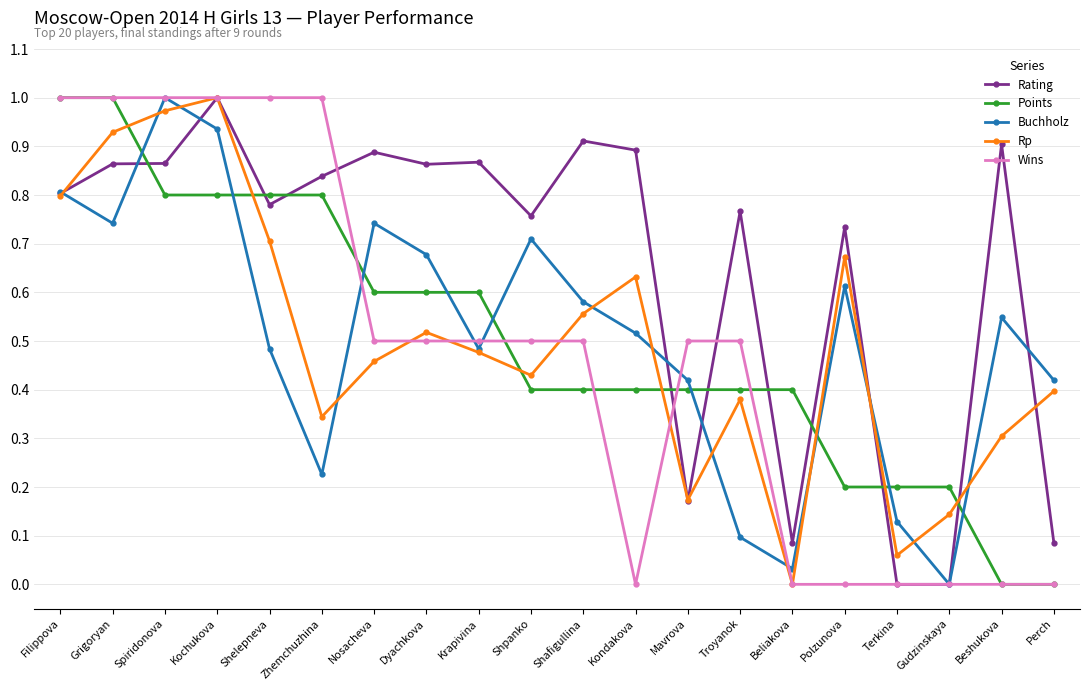

What is the label of the 10th point from the right?

Shafigullina